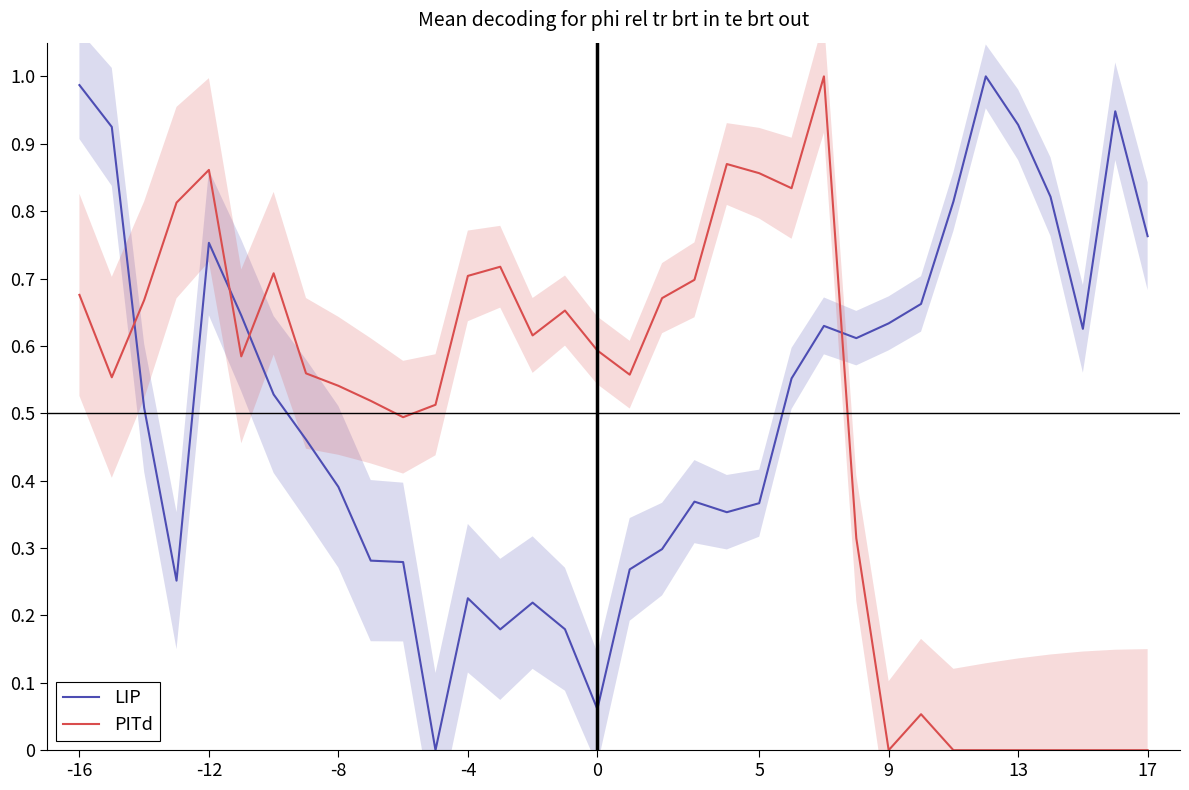

How many times do PITd and LIP cross each other?

4